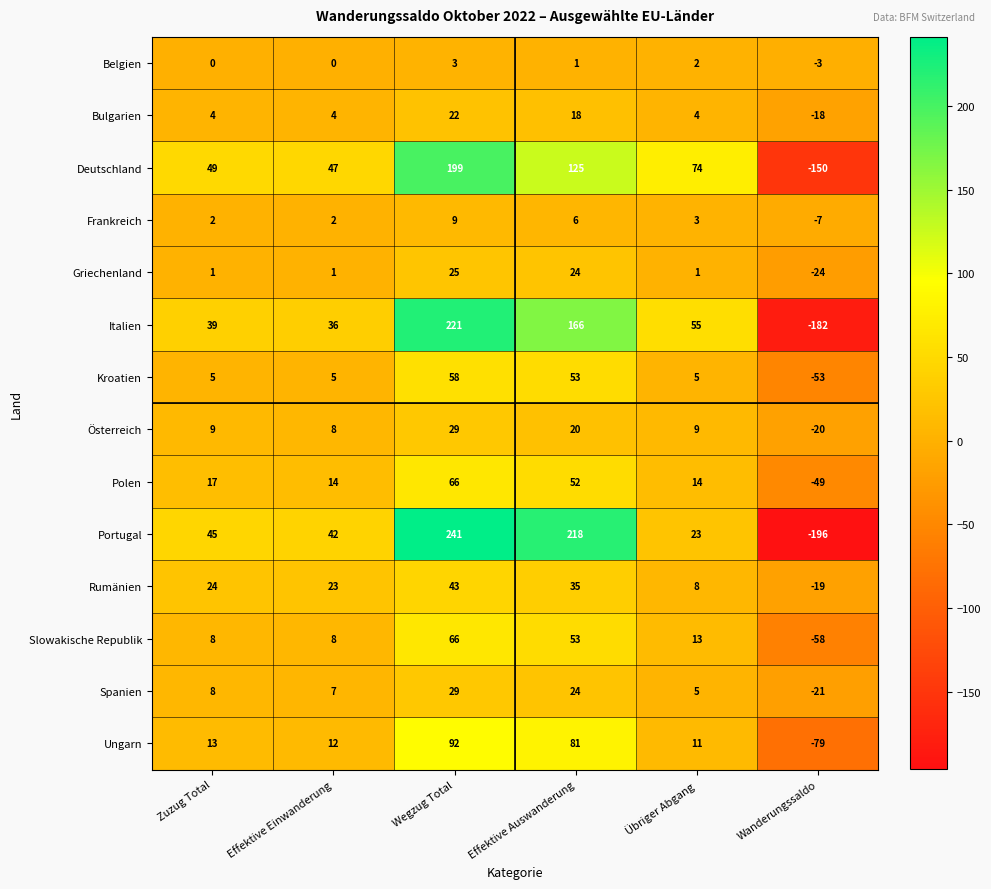

Is it true that Rumänien equals 8 at Übriger Abgang?

True